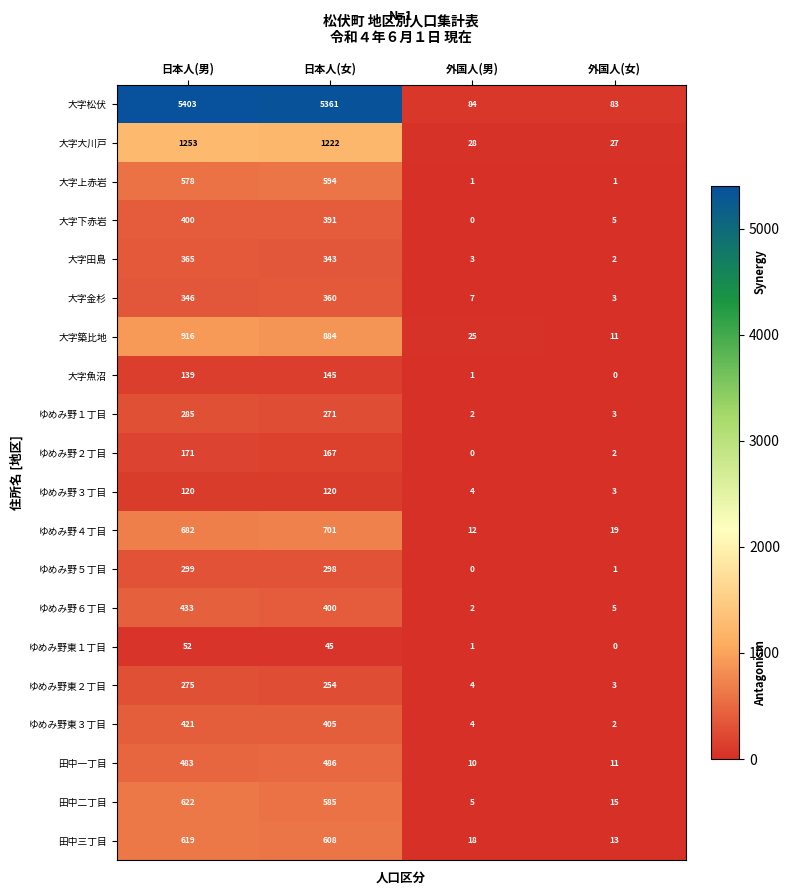

List the series in order of their peak value, lowest first.

ゆめみ野東１丁目, ゆめみ野３丁目, 大字魚沼, ゆめみ野２丁目, ゆめみ野東２丁目, ゆめみ野１丁目, ゆめみ野５丁目, 大字金杉, 大字田島, 大字下赤岩, ゆめみ野東３丁目, ゆめみ野６丁目, 田中一丁目, 大字上赤岩, 田中三丁目, 田中二丁目, ゆめみ野４丁目, 大字築比地, 大字大川戸, 大字松伏